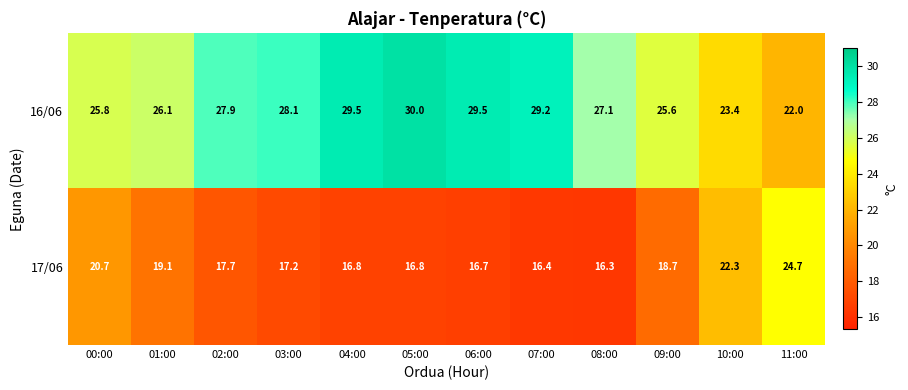

Which label corresponds to the smallest value in the chart?

08:00